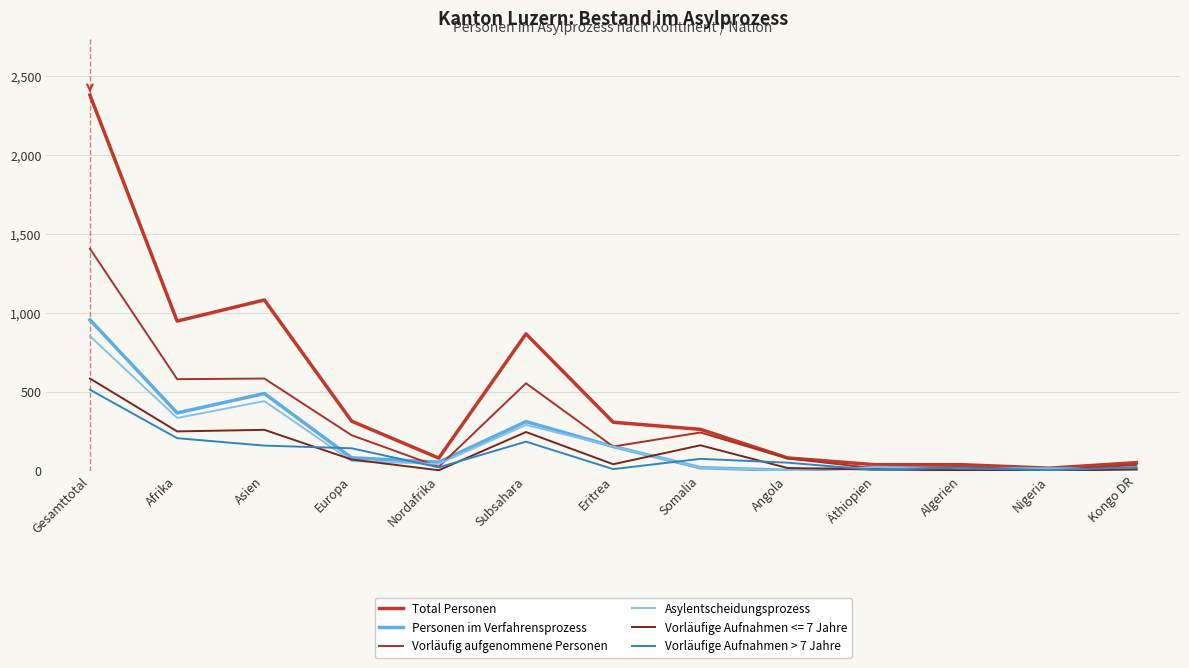

Where is the first local maximum for Asylentscheidungsprozess?

Asien